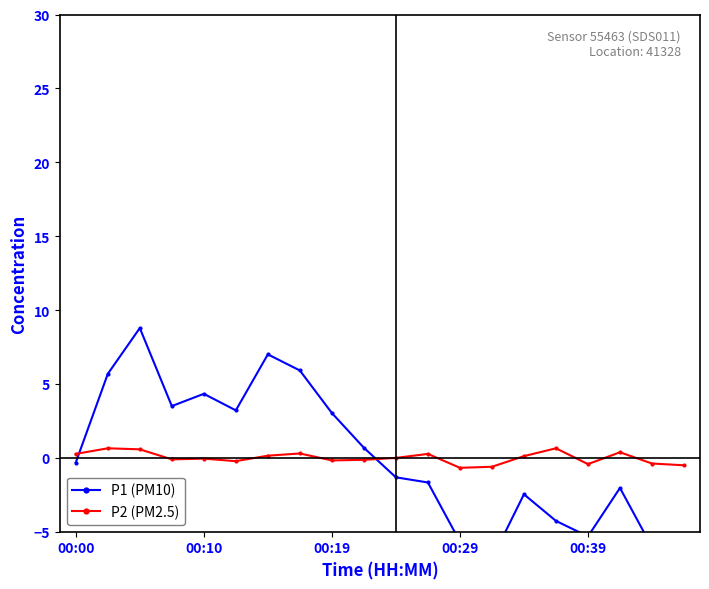

The P1 (PM10) series shows -0.3 at 00:00. True or false?

True